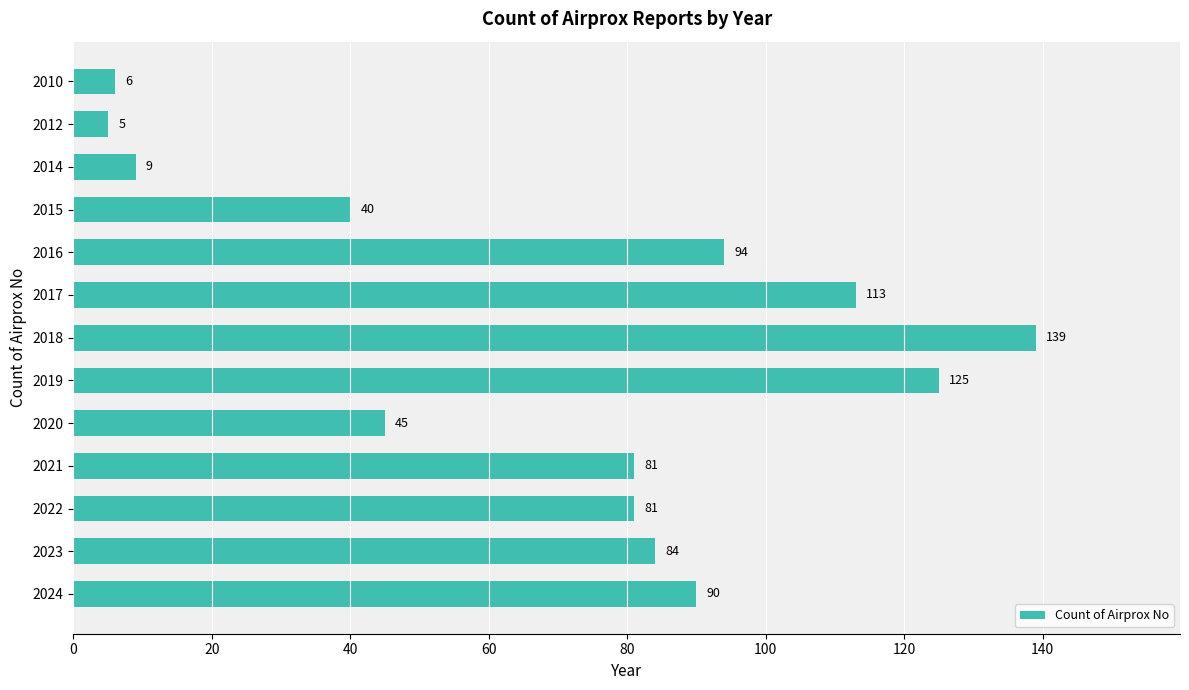

What is the value of the 10th bar from the top?

81